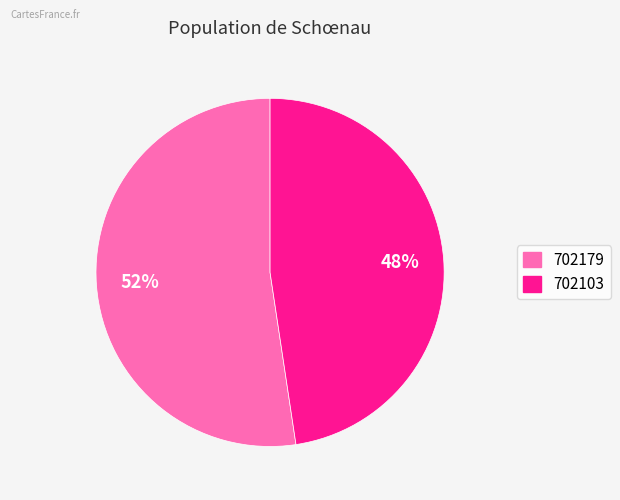

To the nearest percent, what is the average slice percentage?

50%